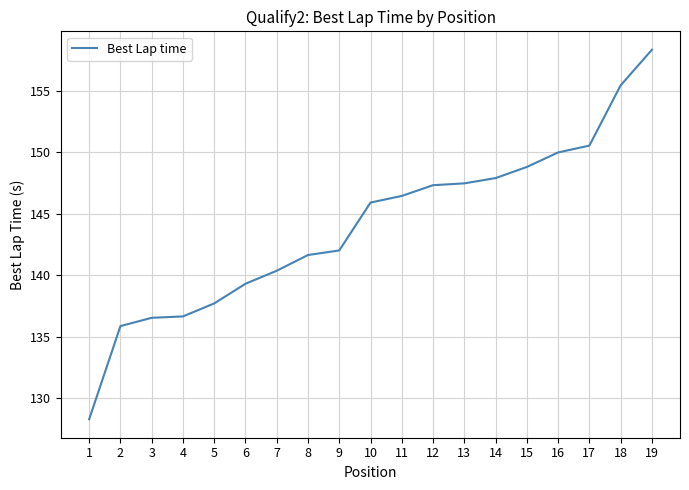

True or false: there are more than 2 points higher than both neighbors.

False